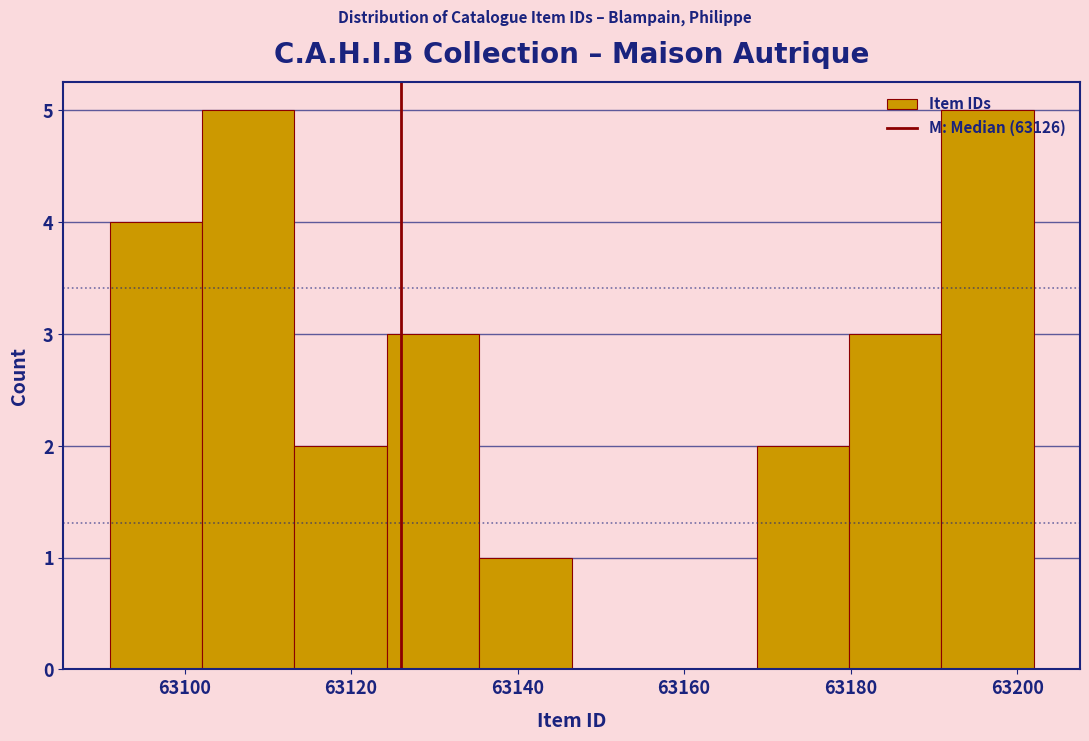

How tall is the bar that spans 63190 to 63202 on the x-axis? Neither the bar edges nor the heights are printed on the chart, so give them approximately, as read against the axes.

5